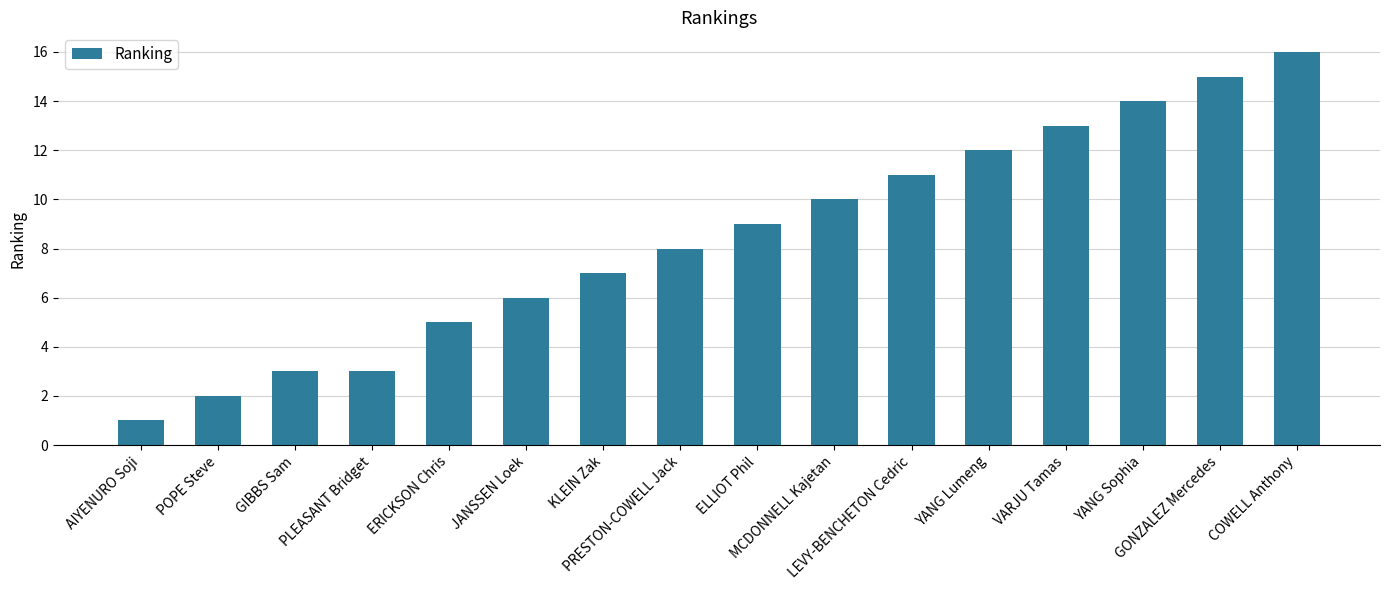

Count the number of data series in this chart.

1